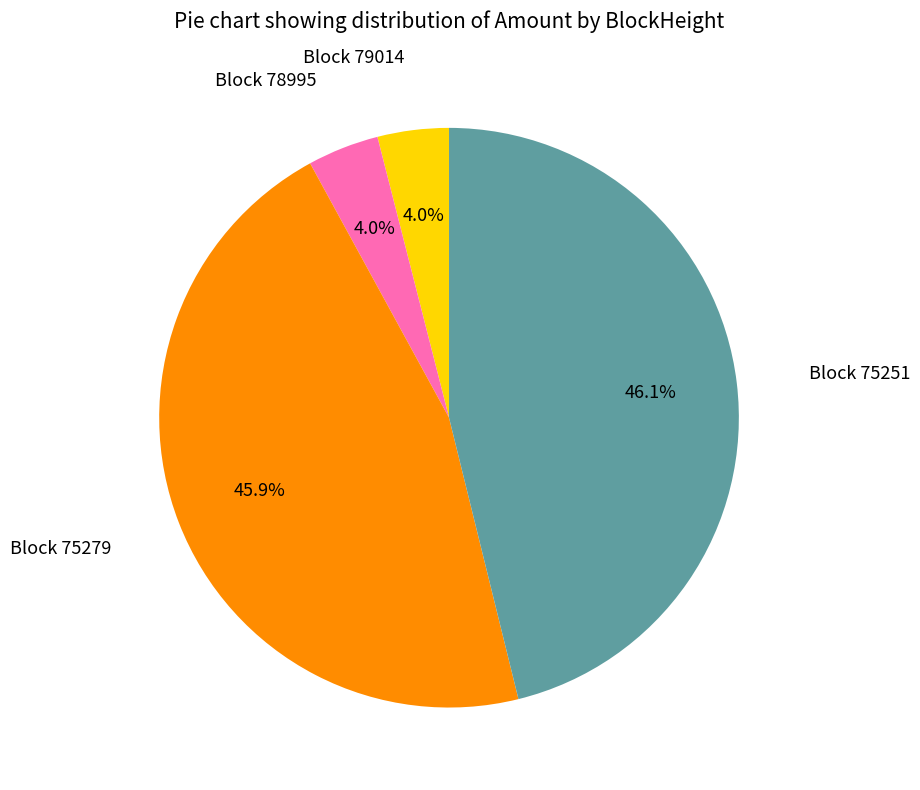

Is there any slice that represents more than half of the pie?

No